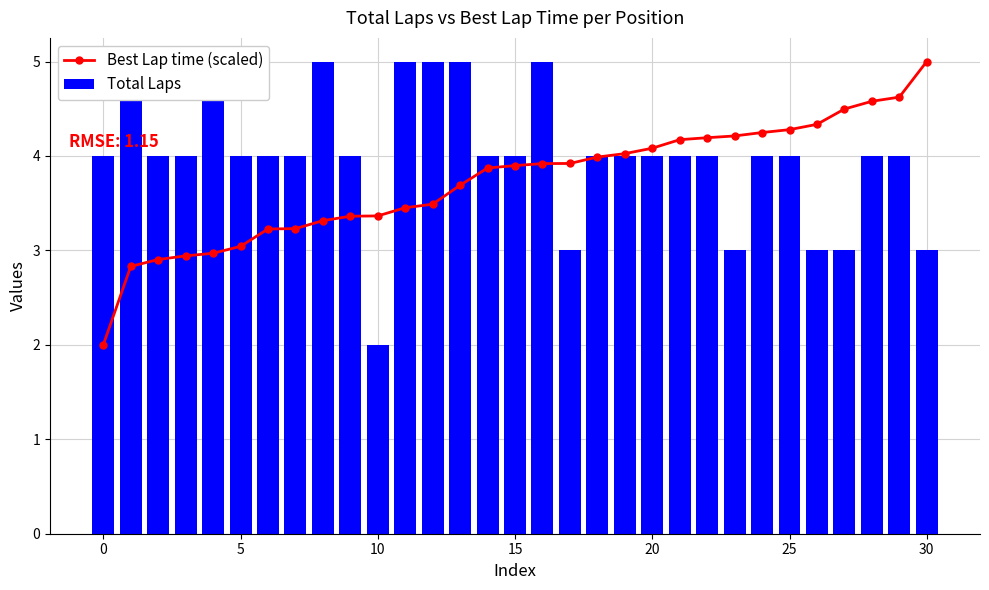

How many values in the Best Lap time (scaled) series exceed 3?

26